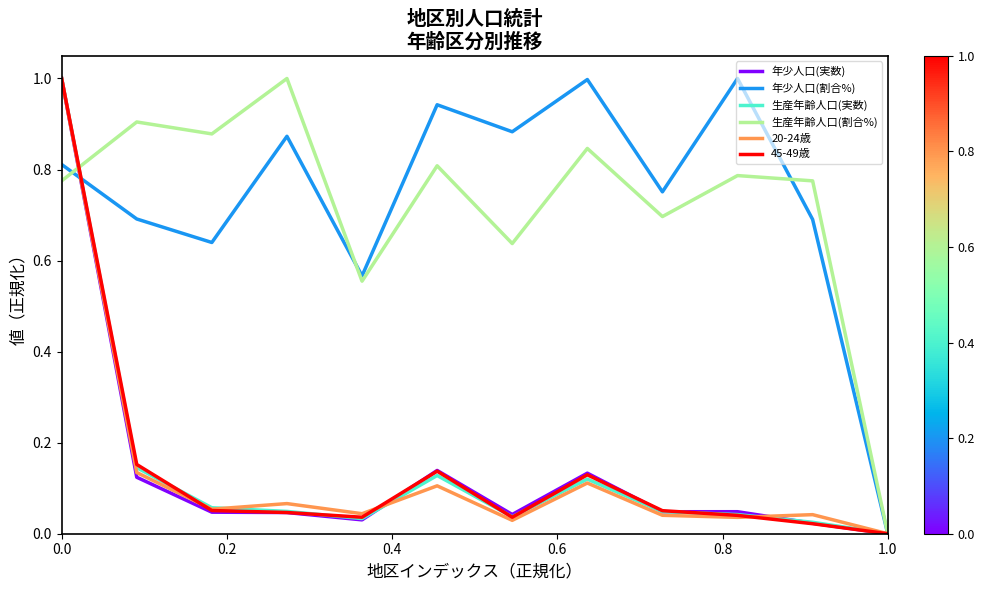

Does the chart have visible grid lines?

No